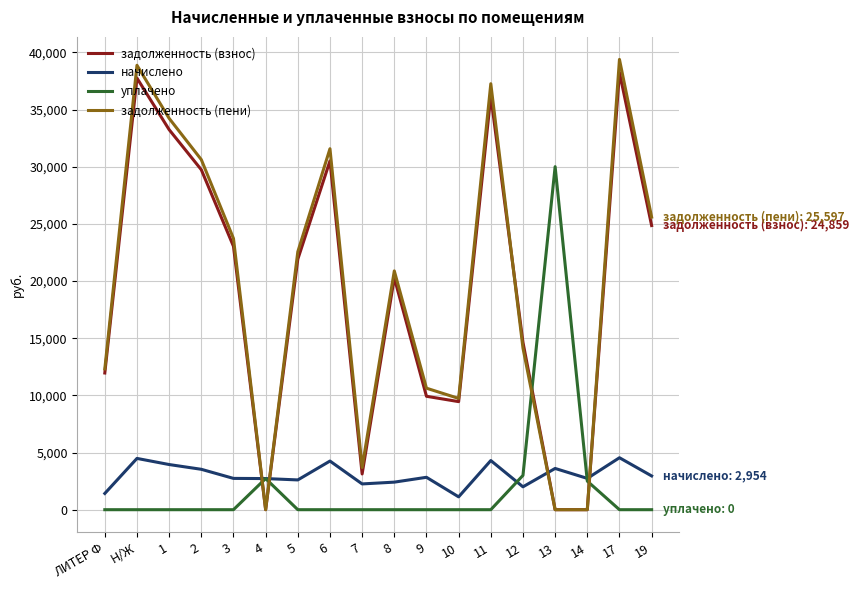

Which series changed the most between 2 and 11?

задолженность (пени)